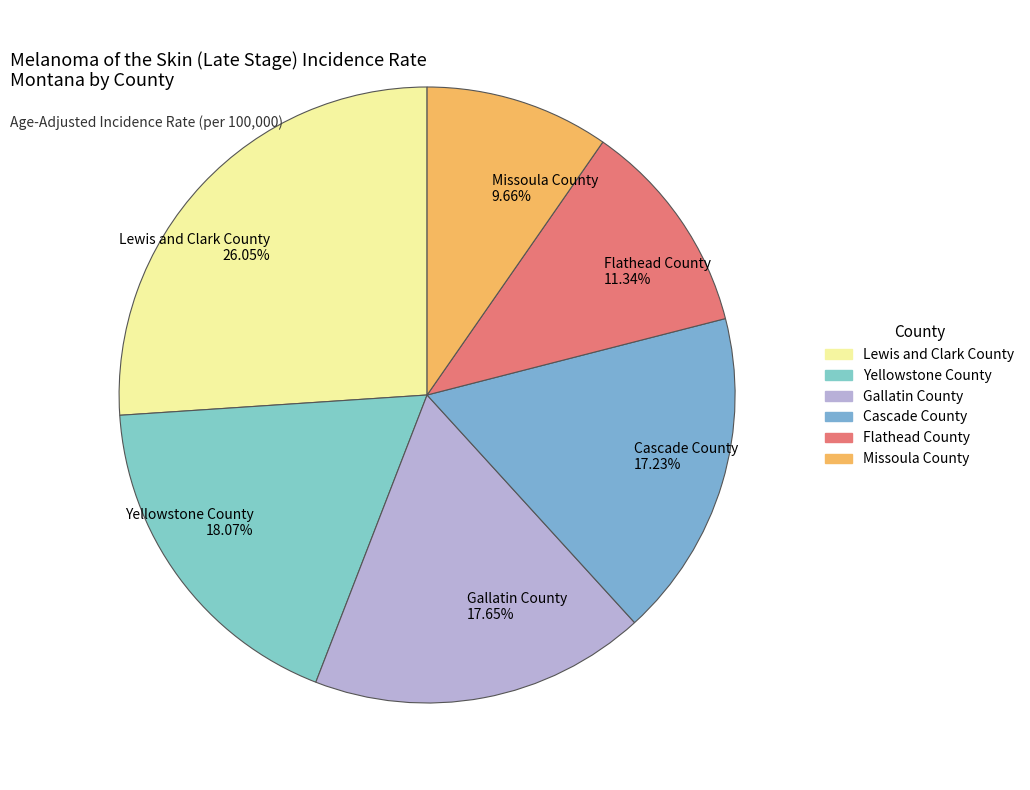

How many segments does this pie chart have?

6